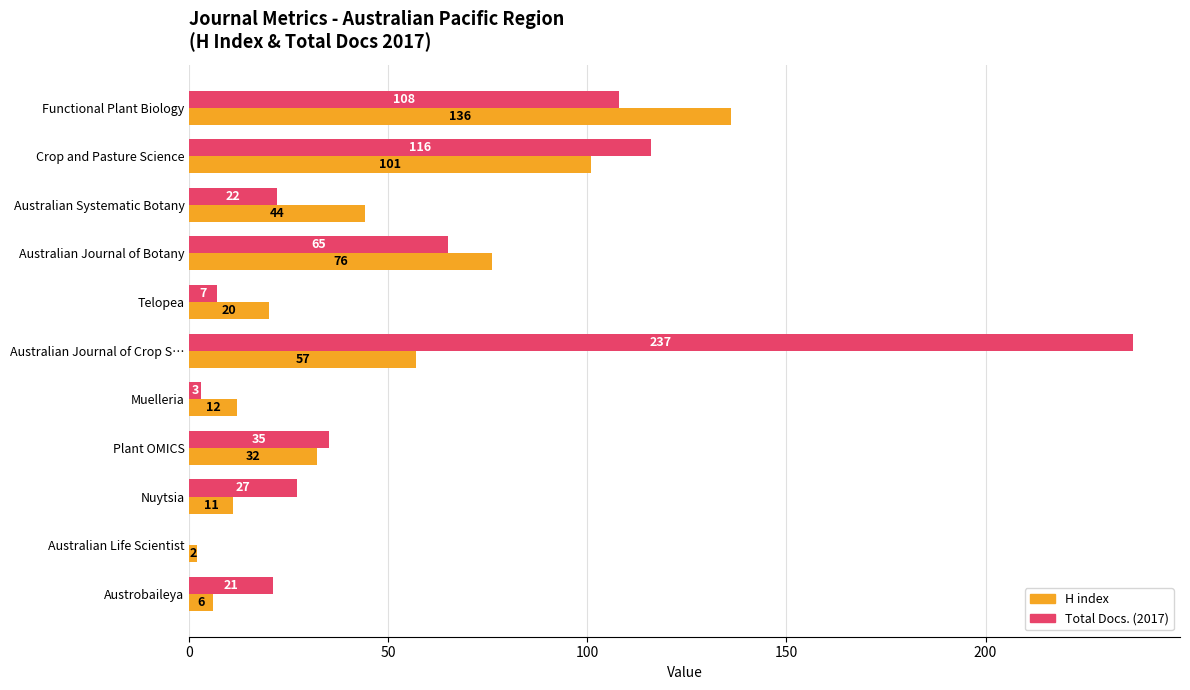

What is the sum of the Total Docs. (2017) values at Muelleria and Nuytsia?

30